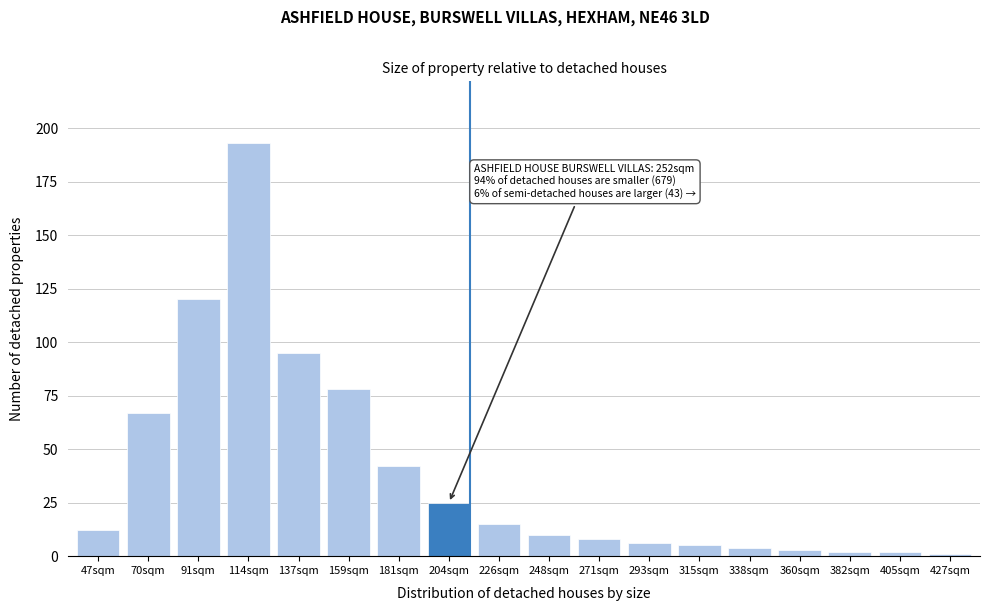

Reading left to right, transcribe all the data shown in this chart.

12	67	120	193	95	78	42	25	15	10	8	6	5	4	3	2	2	1